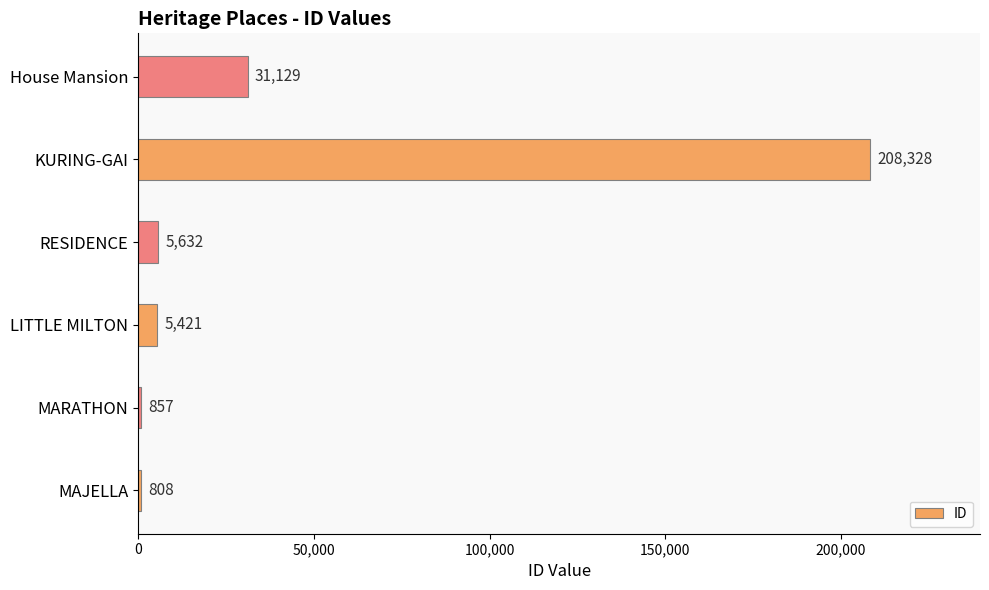

The chart shows a value of 208328 at KURING-GAI. True or false?

True